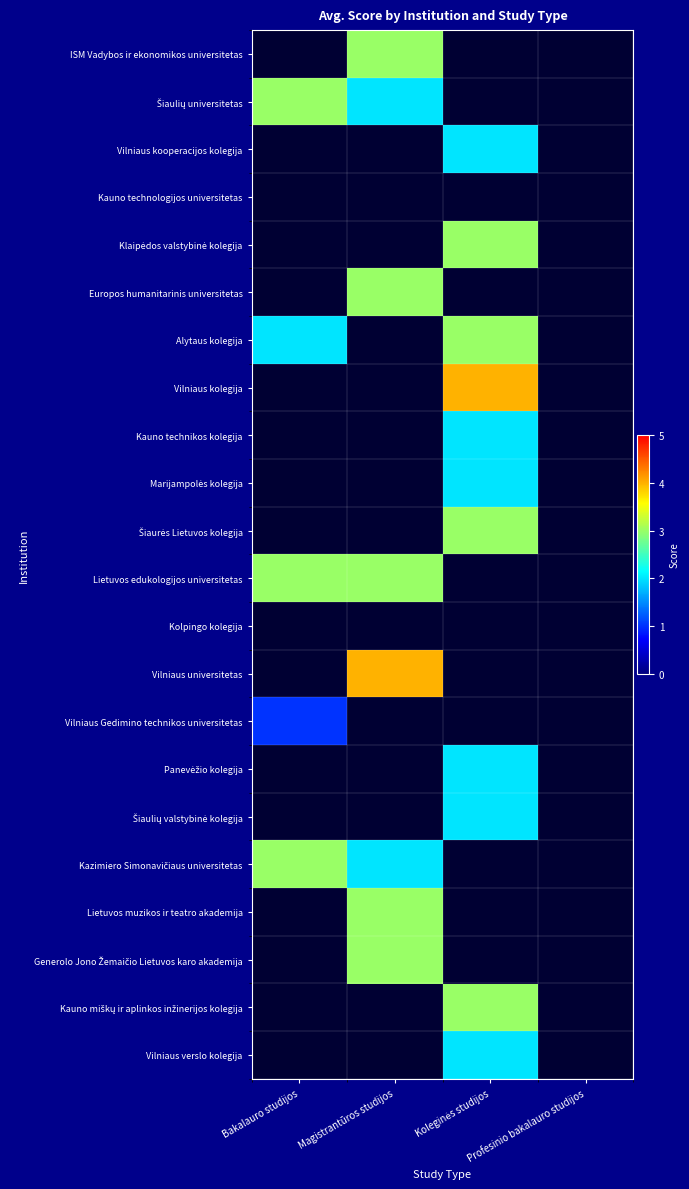

How many positive values does the Kauno technikos kolegija series have?

1